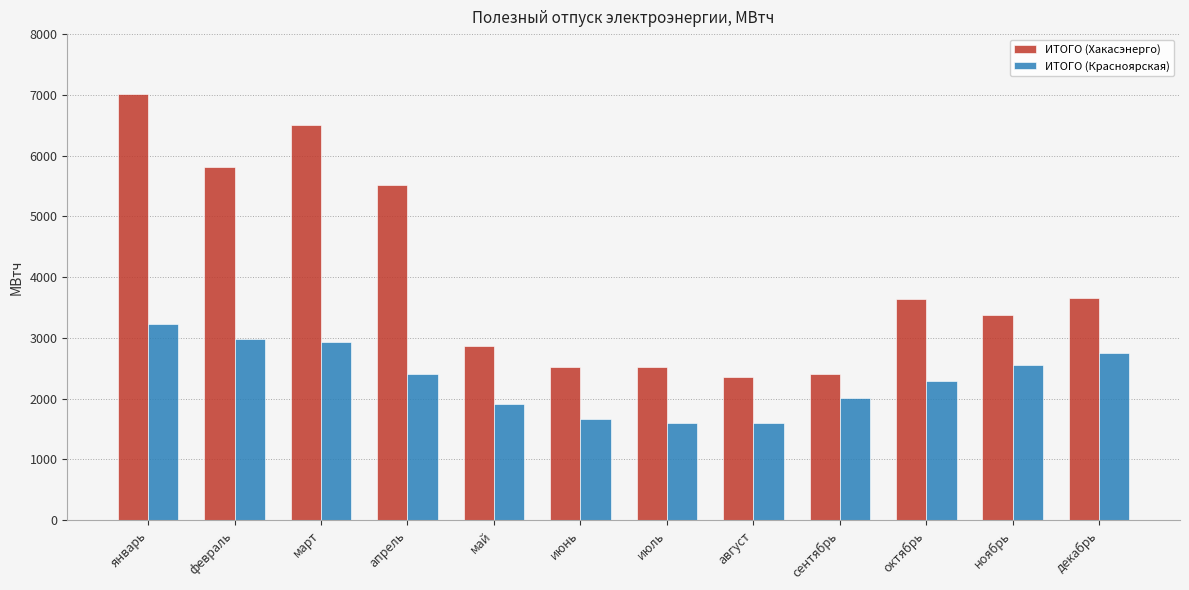

What are all the series names shown in the legend?

ИТОГО (Хакасэнерго), ИТОГО (Красноярская)